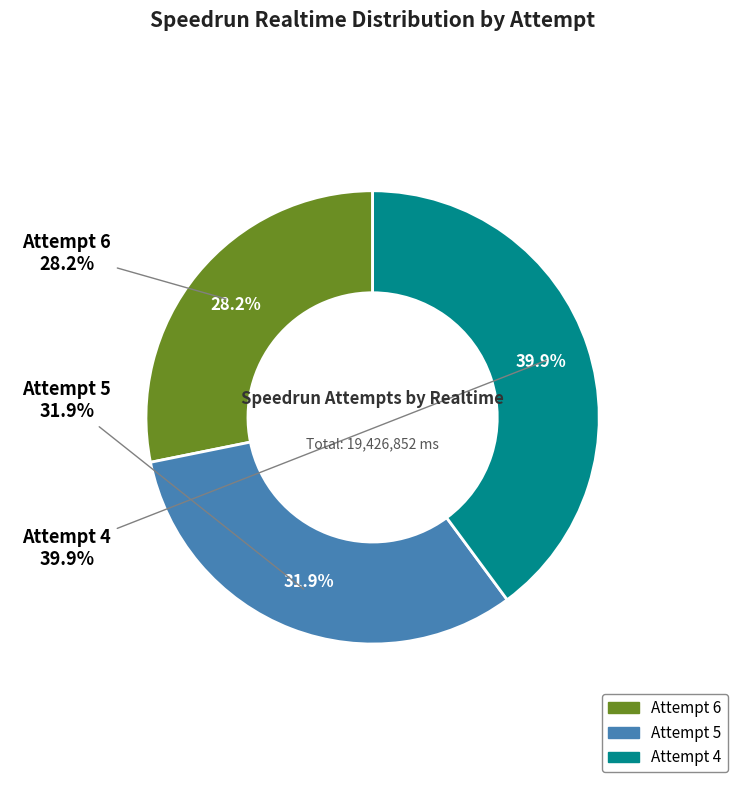

Count the number of slices in the pie.

3